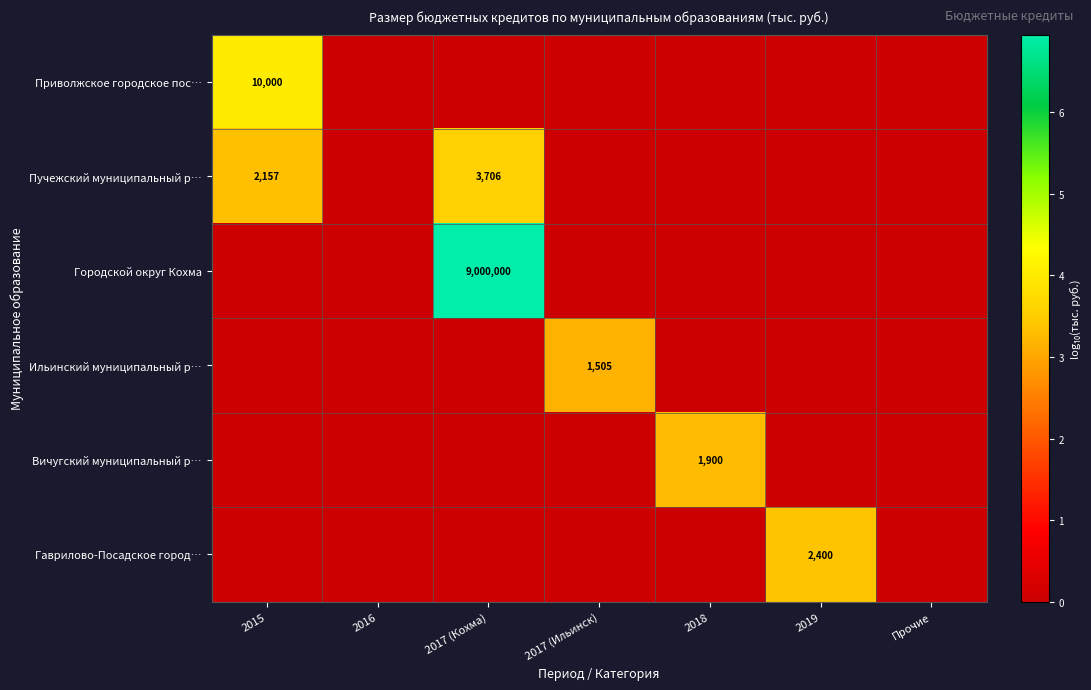

The Ильинский муниципальный р… series shows 828 at 2017 (Ильинск). True or false?

False